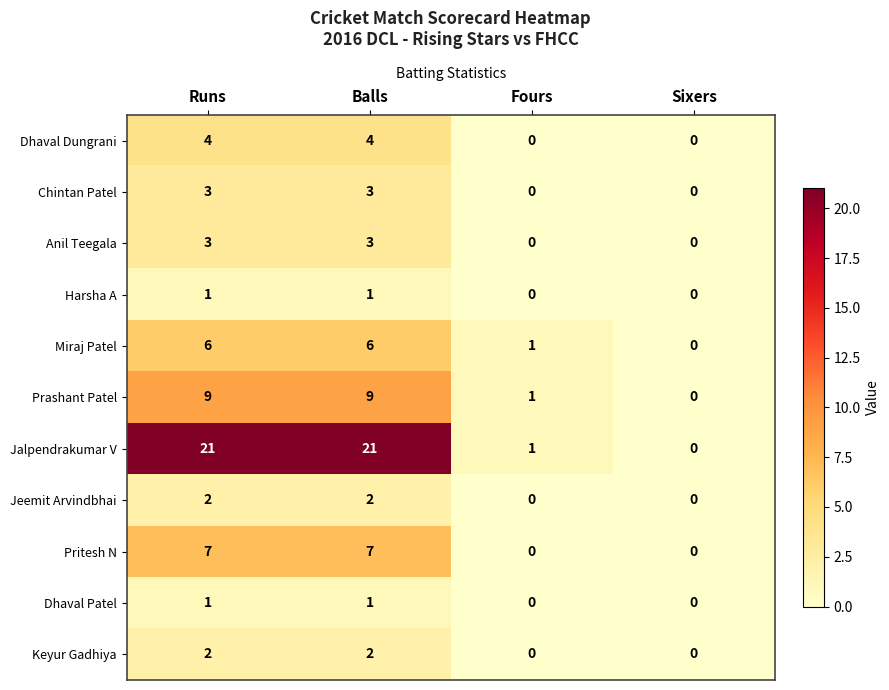

The Jalpendrakumar V series shows 21 at Balls. True or false?

True